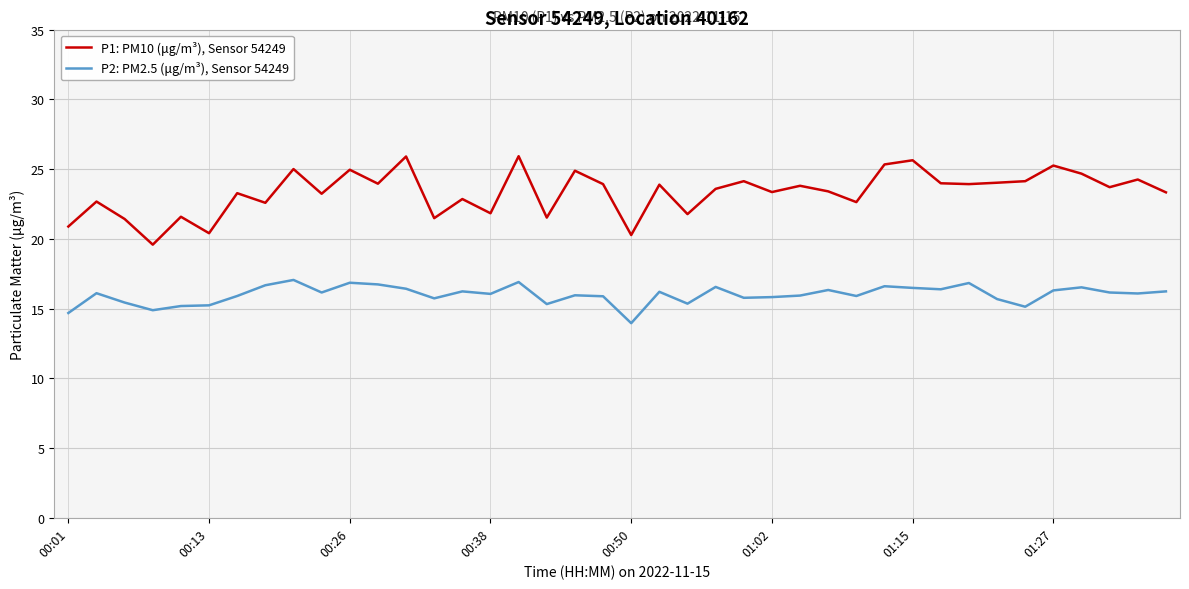

Which series has the largest total across all categories?

P1: PM10 (μg/m³), Sensor 54249